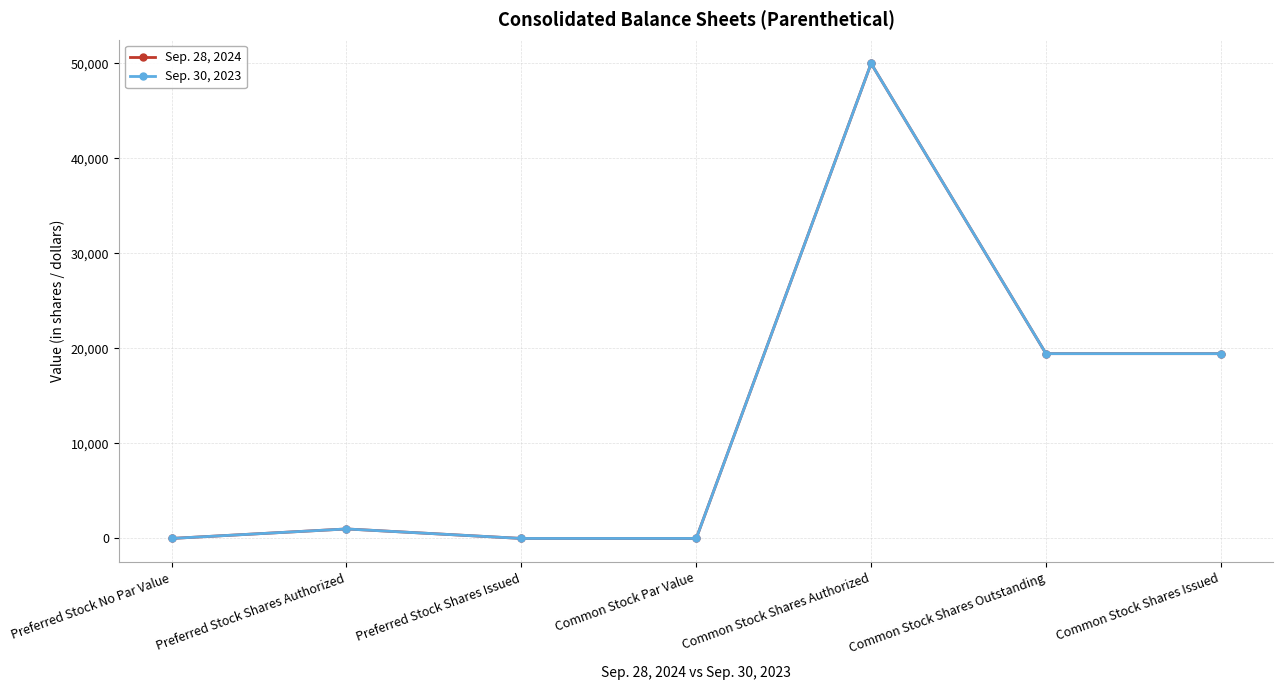

At which label does Sep. 30, 2023 reach its peak?

Common Stock Shares Authorized